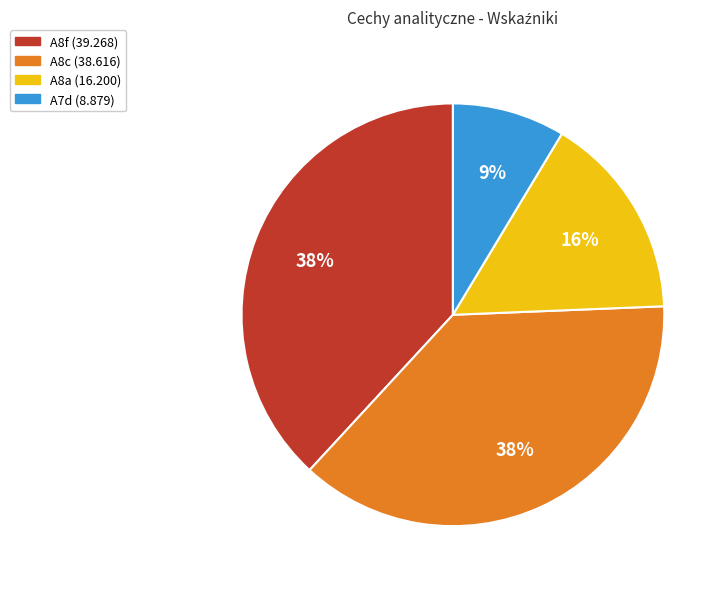

To the nearest percent, what is the average slice percentage?

25%